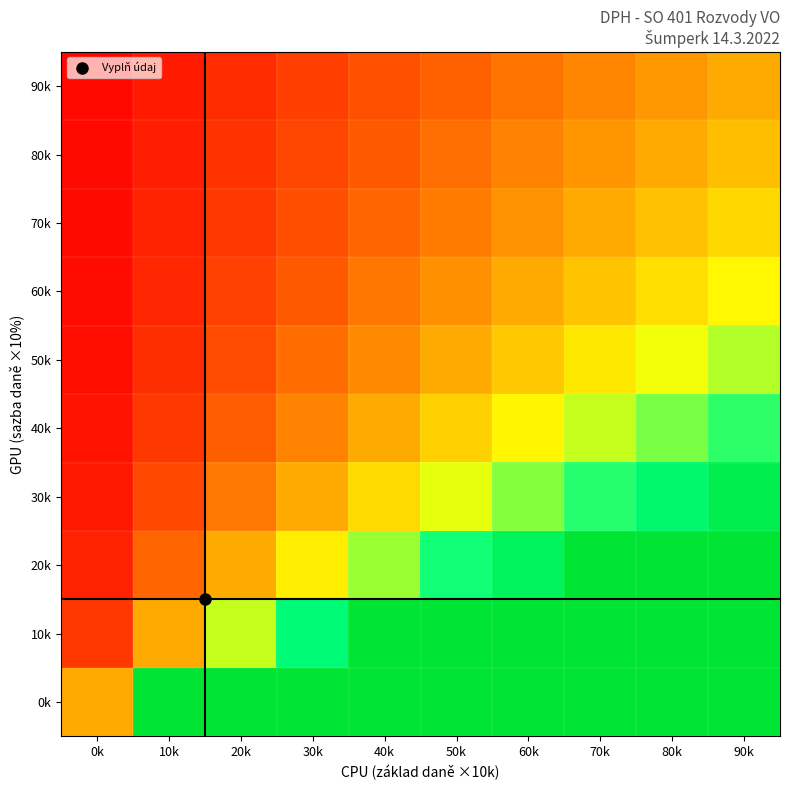

At how many categories does at least one series exceed 2?

9